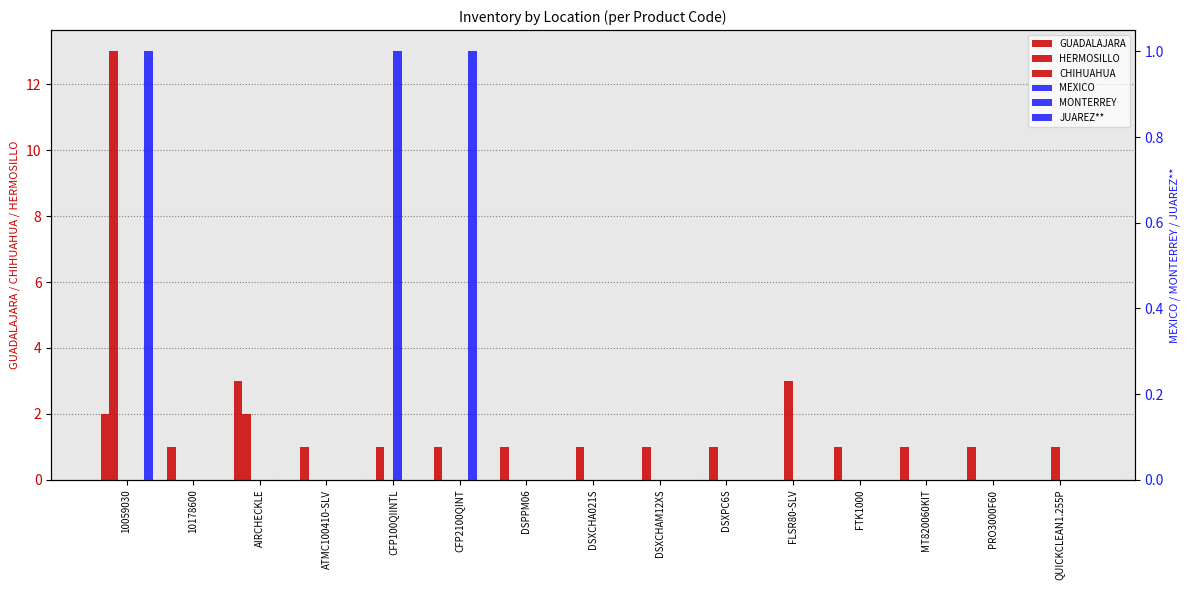

Reading right to left, what are all the values shown in this chart?

GUADALAJARA: 0	1	1	1	0	0	0	0	1	1	0	1	3	1	2
HERMOSILLO: 0	0	0	0	0	1	1	1	0	0	1	0	2	0	13
CHIHUAHUA: 1	0	0	0	3	0	0	0	0	0	0	0	0	0	0
MEXICO: 0	0	0	0	0	0	0	0	0	0	1	0	0	0	0
MONTERREY: 0	0	0	0	0	0	0	0	0	1	0	0	0	0	0
JUAREZ**: 0	0	0	0	0	0	0	0	0	0	0	0	0	0	1